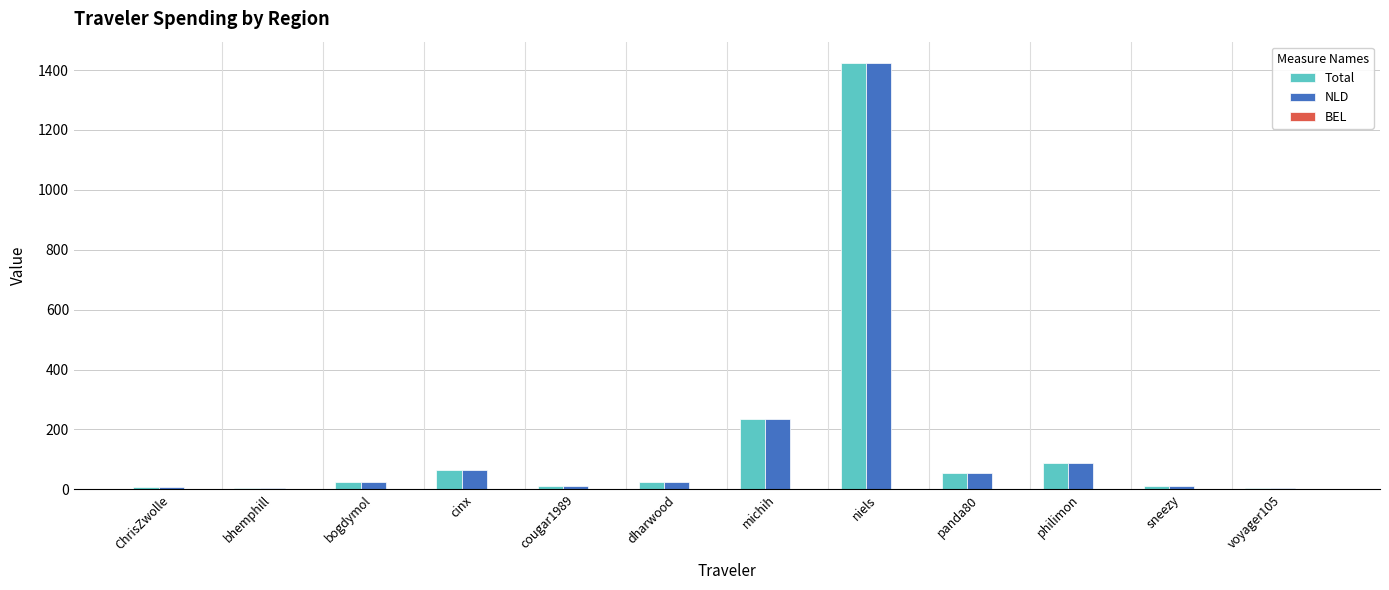

Which category has the highest value across all series?

niels